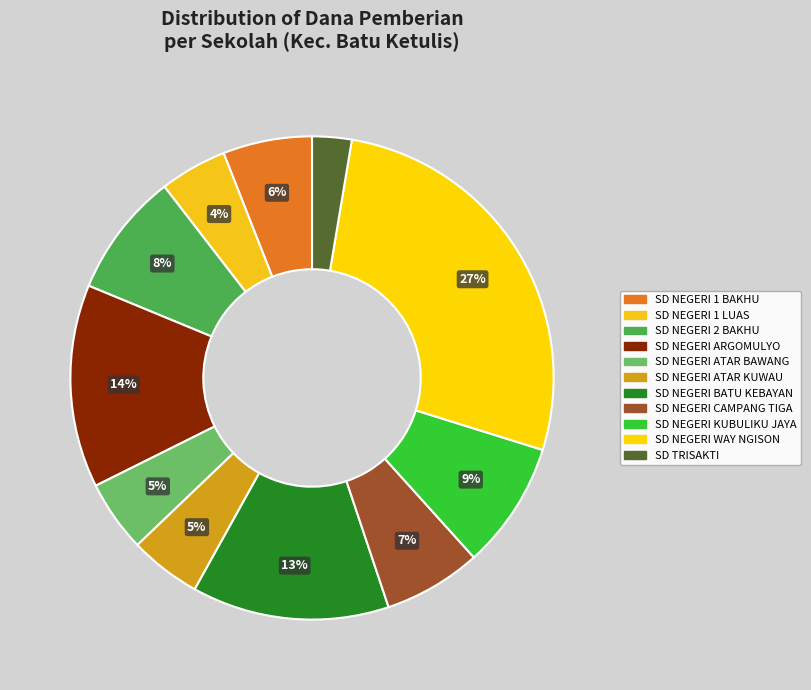

The SD NEGERI ATAR KUWAU slice represents 1% of the pie. True or false?

False